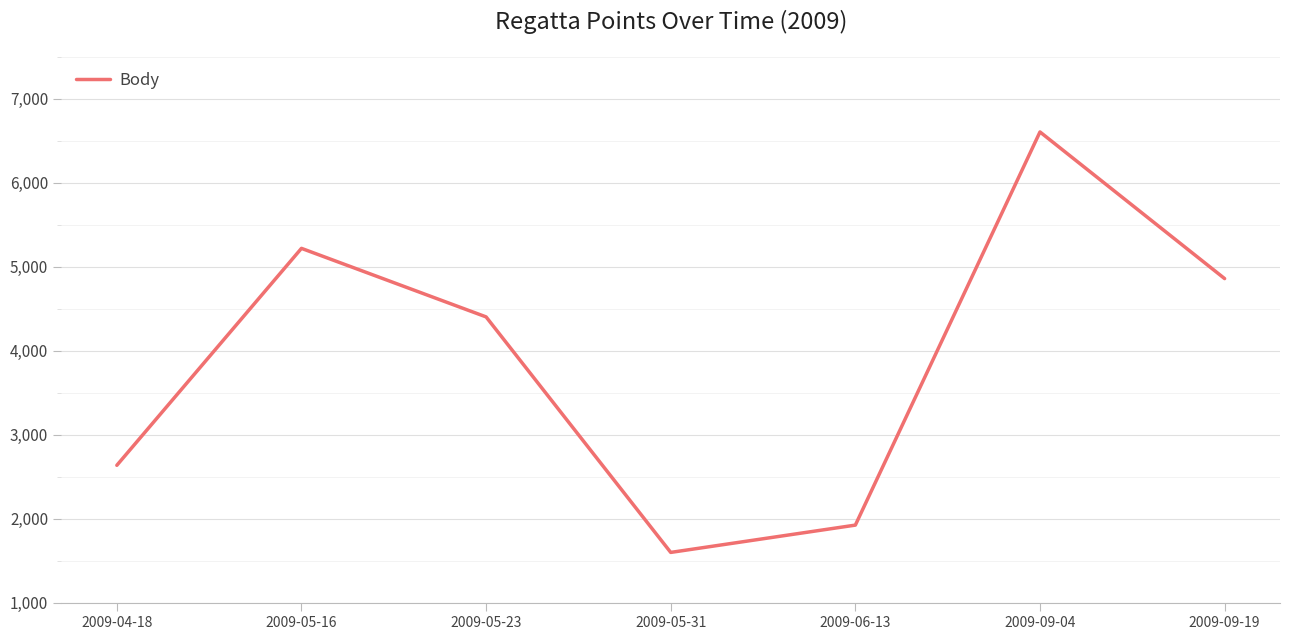

Where is the first local maximum?

2009-05-16